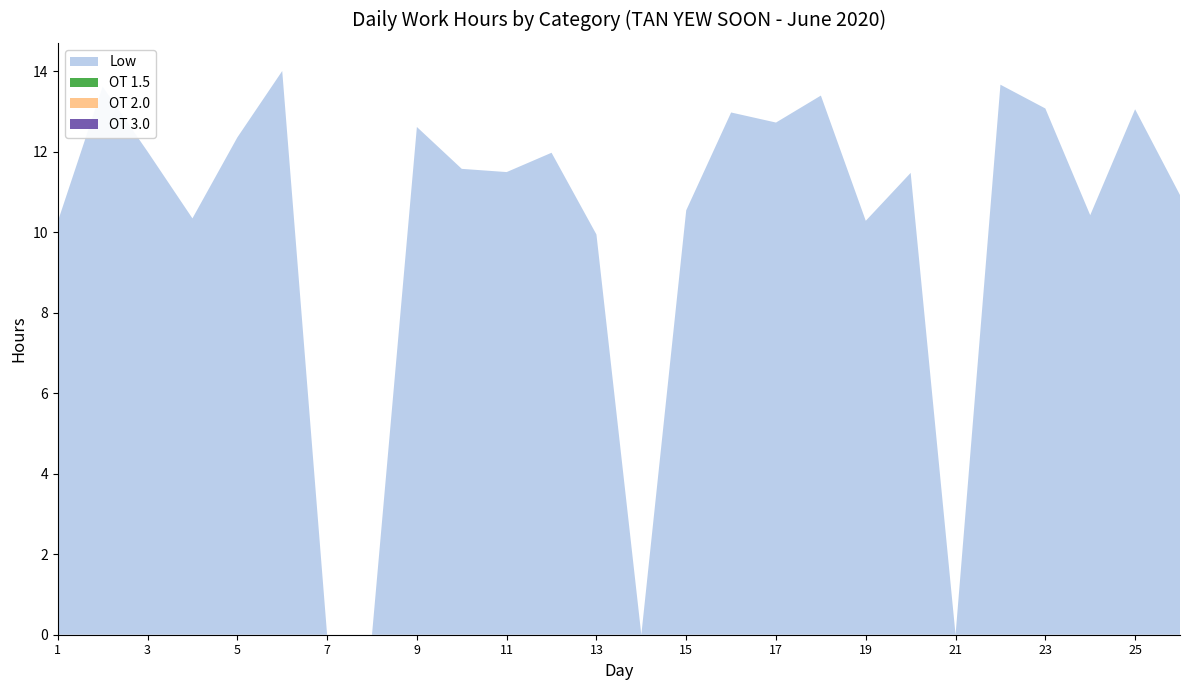

Reading left to right, list all the values displayed in this chart.

Low: 1=10.3	2=13.6	3=12.0	4=10.3	5=12.3	6=14.0	7=0.0	8=0.0	9=12.6	10=11.6	11=11.5	12=12.0	13=9.9	14=0.0	15=10.5	16=13.0	17=12.7	18=13.4	19=10.3	20=11.5	21=0.0	22=13.7	23=13.1	24=10.4	25=13.1	26=10.9
OT 1.5: 1=0.0	2=0.0	3=0.0	4=0.0	5=0.0	6=0.0	7=0.0	8=0.0	9=0.0	10=0.0	11=0.0	12=0.0	13=0.0	14=0.0	15=0.0	16=0.0	17=0.0	18=0.0	19=0.0	20=0.0	21=0.0	22=0.0	23=0.0	24=0.0	25=0.0	26=0.0
OT 2.0: 1=0.0	2=0.0	3=0.0	4=0.0	5=0.0	6=0.0	7=0.0	8=0.0	9=0.0	10=0.0	11=0.0	12=0.0	13=0.0	14=0.0	15=0.0	16=0.0	17=0.0	18=0.0	19=0.0	20=0.0	21=0.0	22=0.0	23=0.0	24=0.0	25=0.0	26=0.0
OT 3.0: 1=0.0	2=0.0	3=0.0	4=0.0	5=0.0	6=0.0	7=0.0	8=0.0	9=0.0	10=0.0	11=0.0	12=0.0	13=0.0	14=0.0	15=0.0	16=0.0	17=0.0	18=0.0	19=0.0	20=0.0	21=0.0	22=0.0	23=0.0	24=0.0	25=0.0	26=0.0